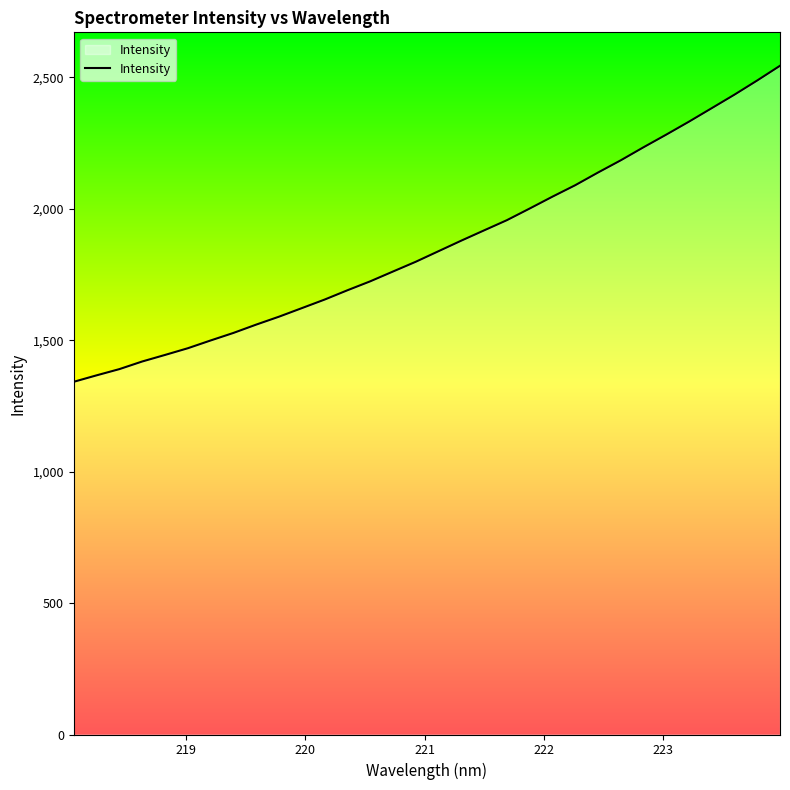

What is the average value?

1862.7